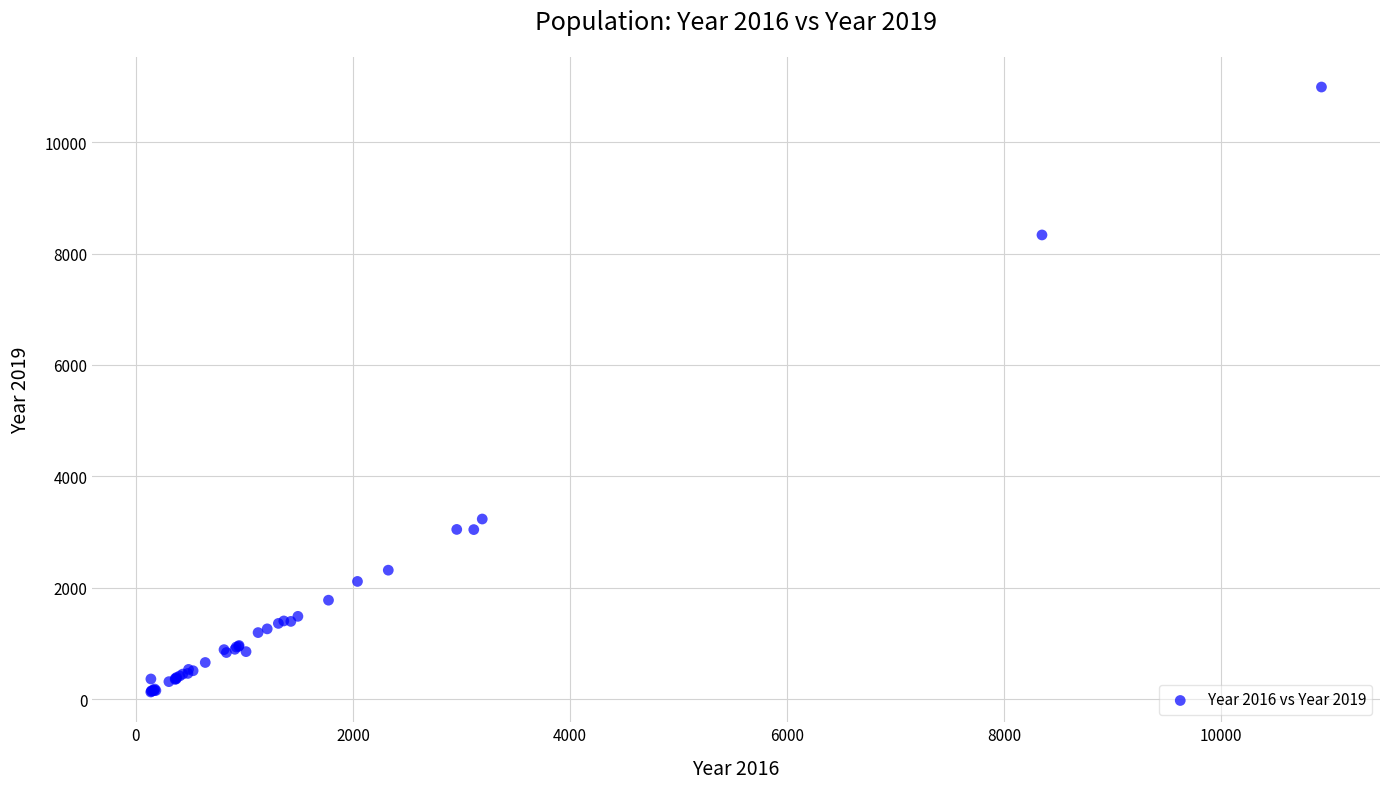

What Y value in the scatter plot is closest to 5559?

3233